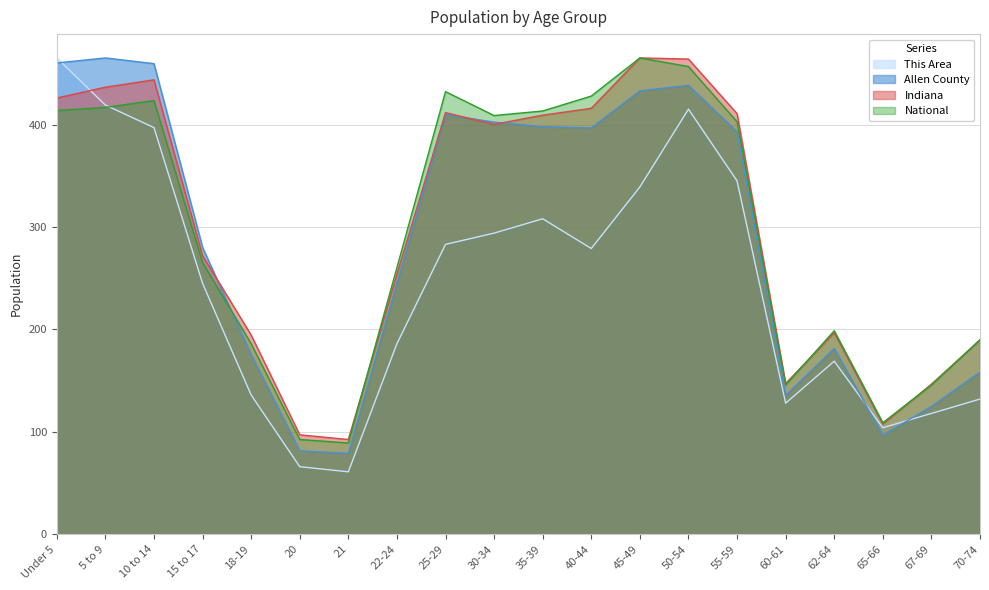

Which series has the largest total across all categories?

Indiana